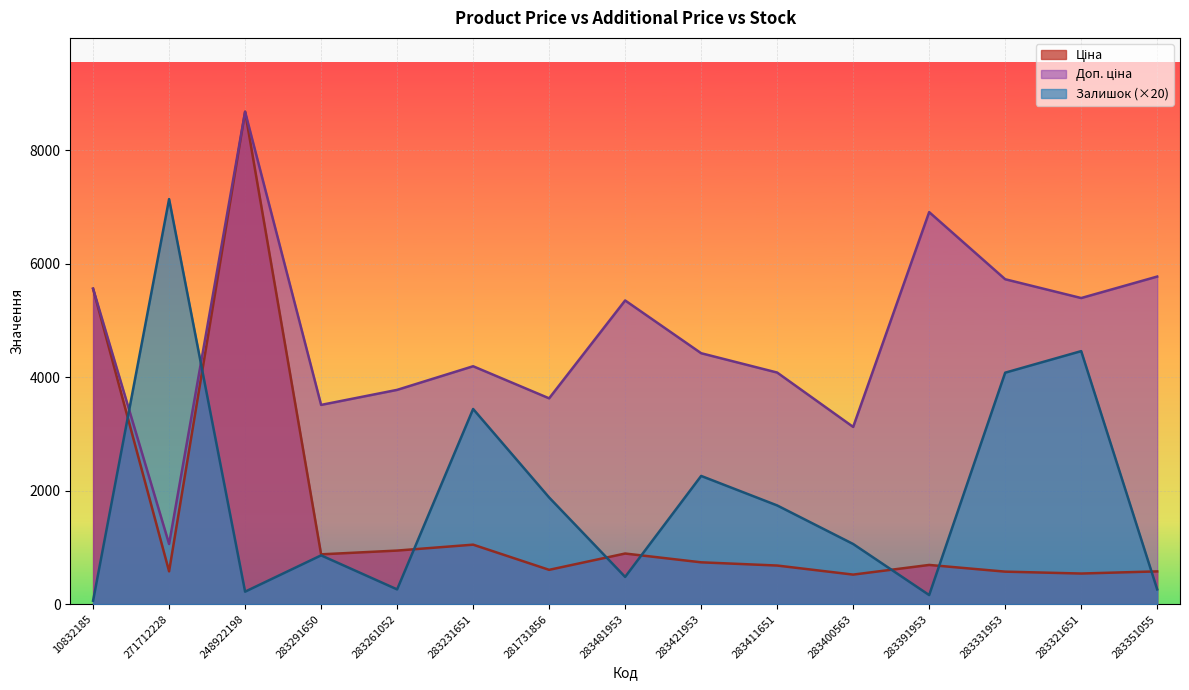

Is the value of Залишок at 283400563 greater than the value of Доп. ціна at 283351055?

No